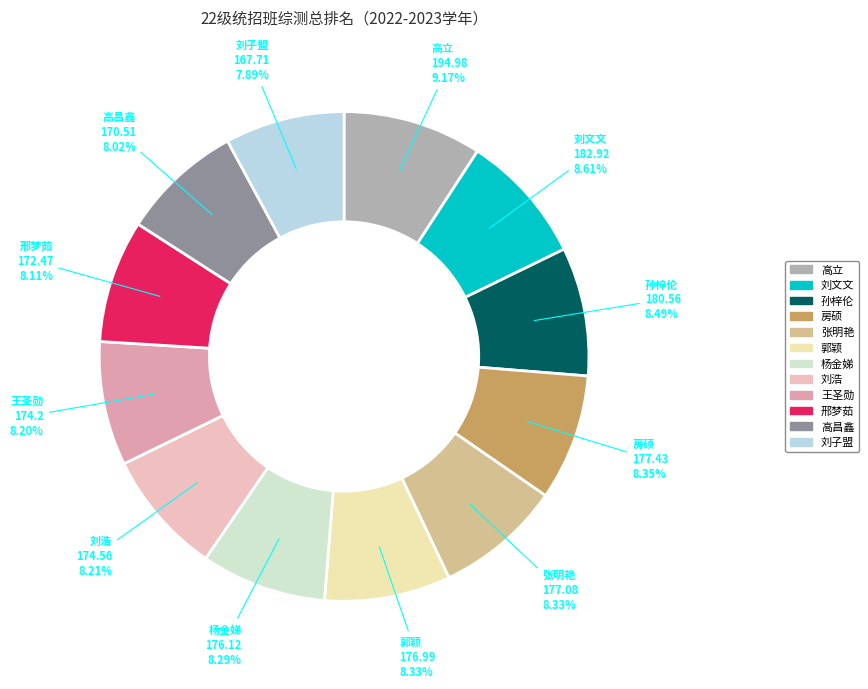

Which slice is the largest?

高立